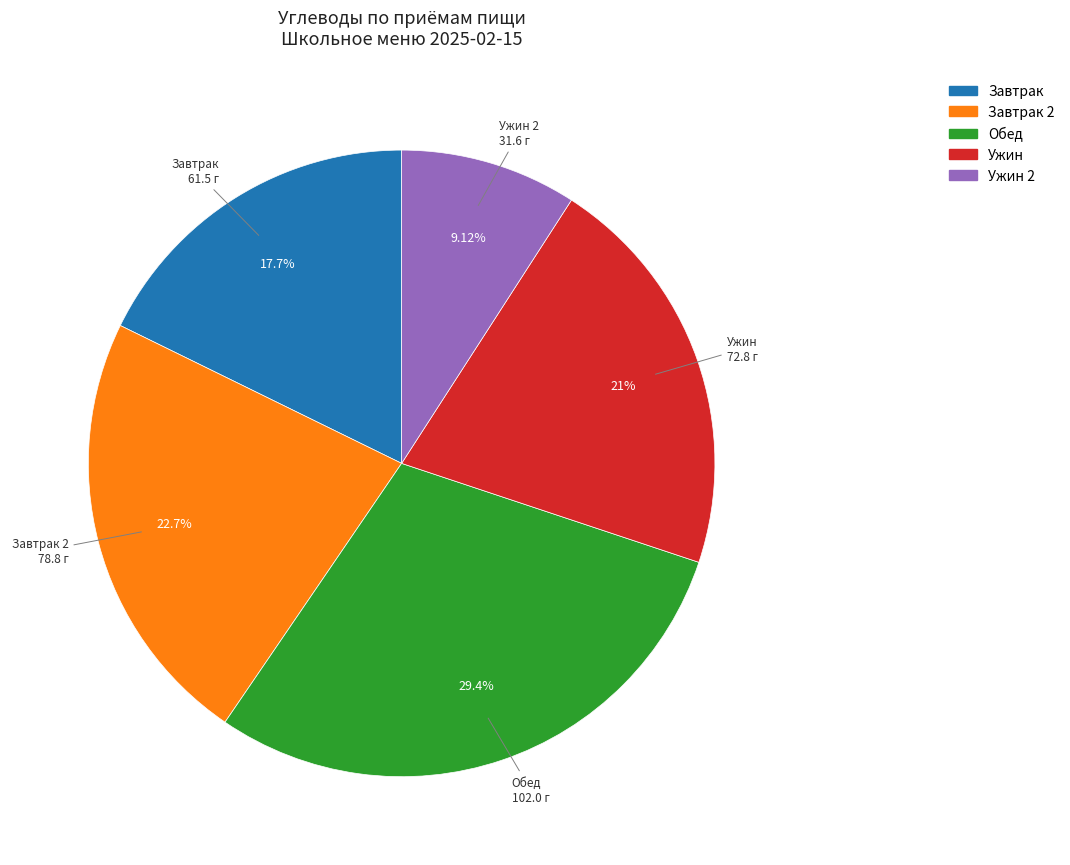

Does any single category account for the majority?

No